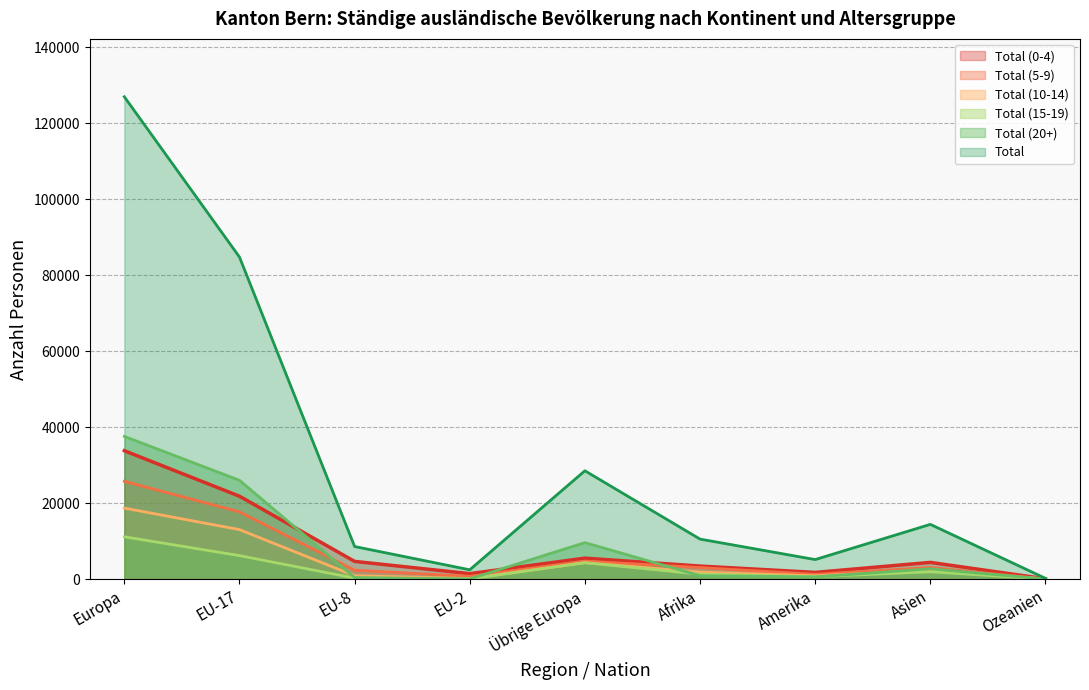

Read the Total (20+) value at EU-8.

409